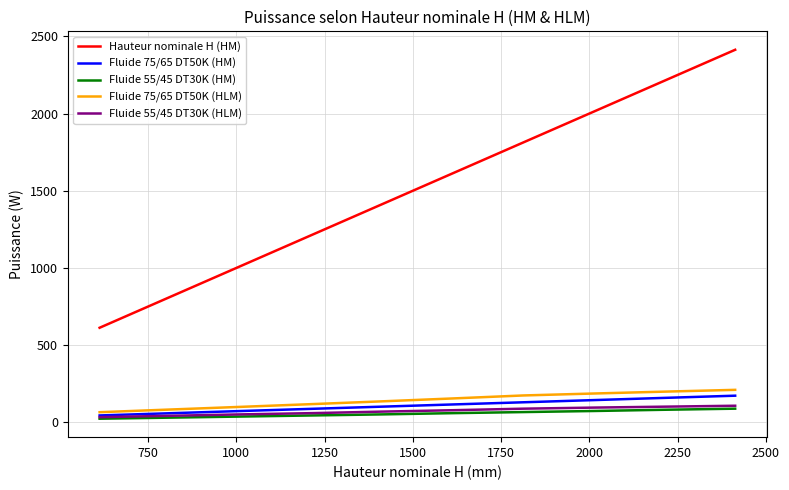

True or false: Fluide 75/65 DT50K (HM) and Hauteur nominale H (HM) cross at least once.

False